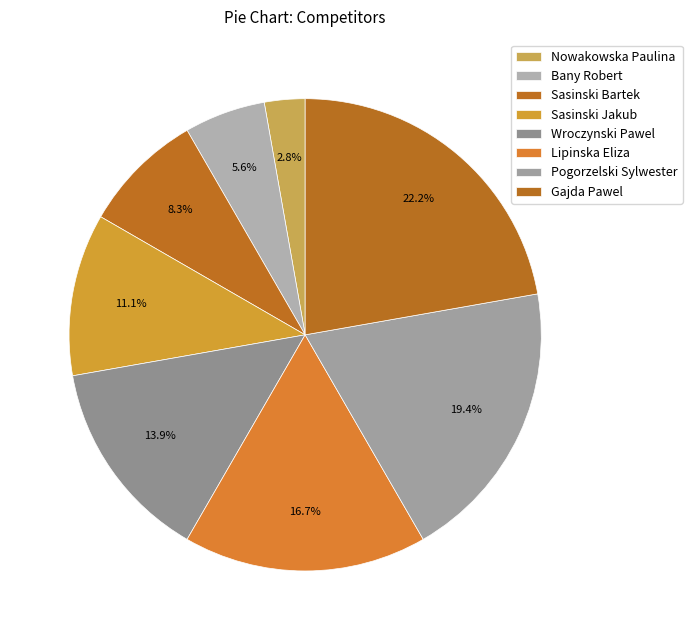

How many slices are in this pie chart?

8